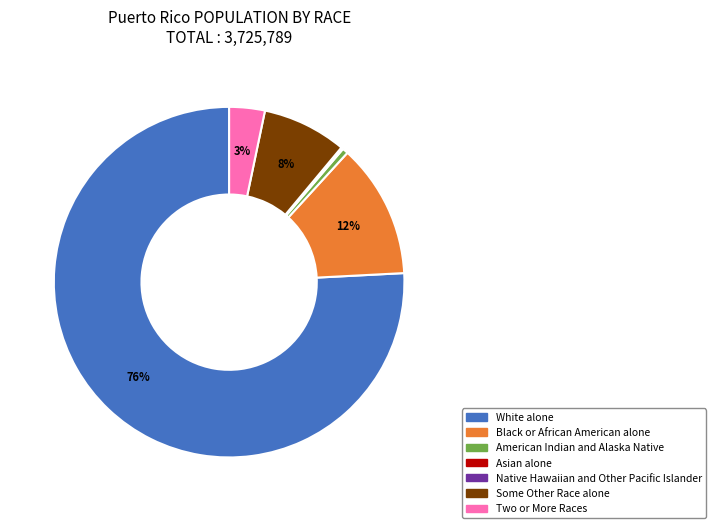

Is it true that Some Other Race alone is 1% of the pie?

False